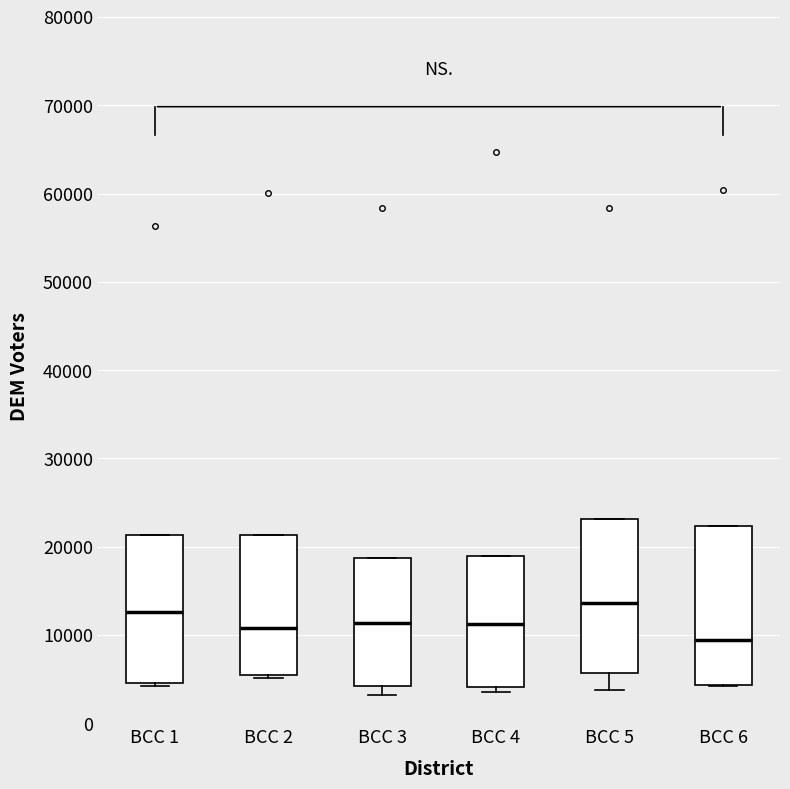

Which box has the lowest median line?

BCC 6